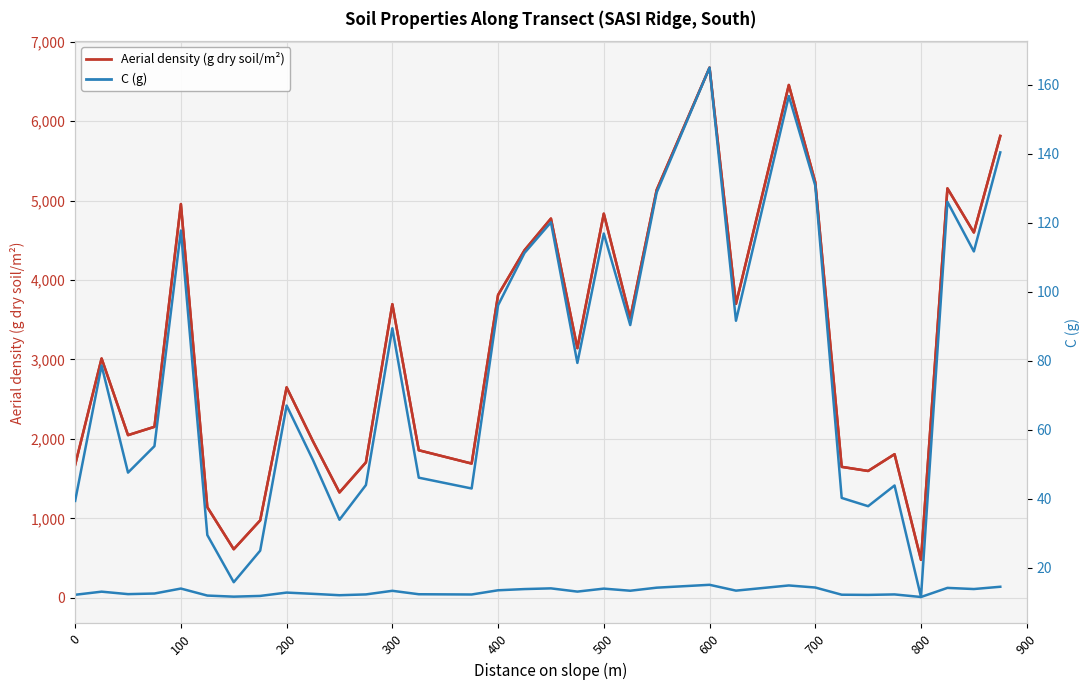

How many series are shown in this chart?

2